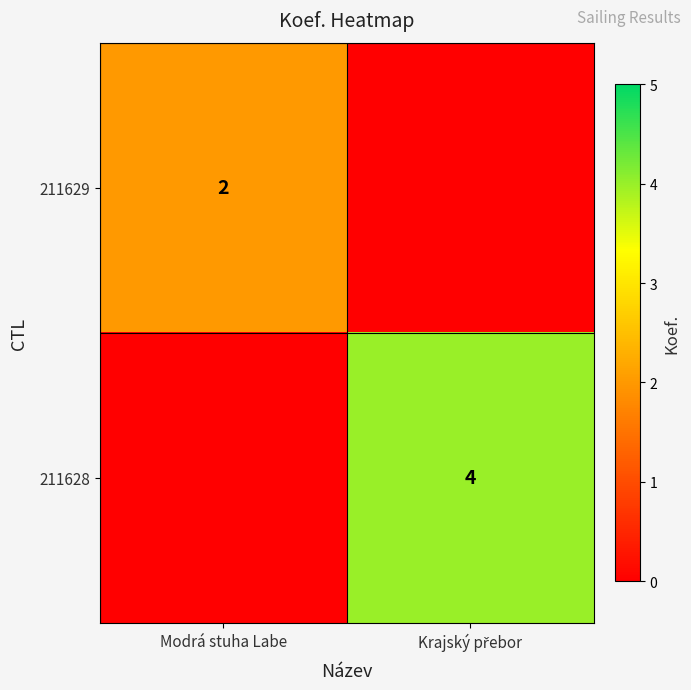

Between Krajský přebor and Modrá stuha Labe, which is larger?

Modrá stuha Labe